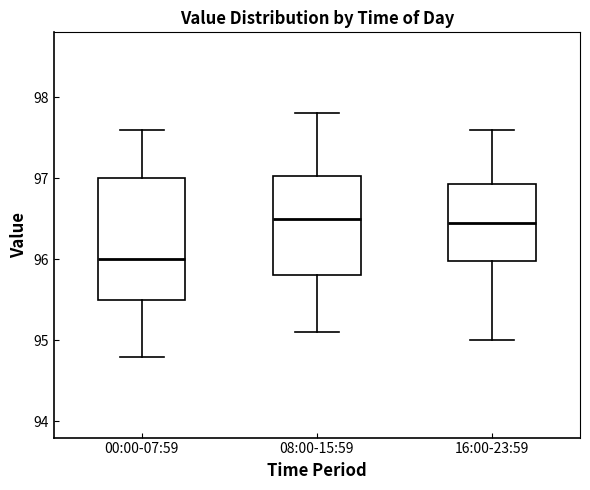

Which box is the tallest, from its lower edge to its upper edge?

00:00-07:59